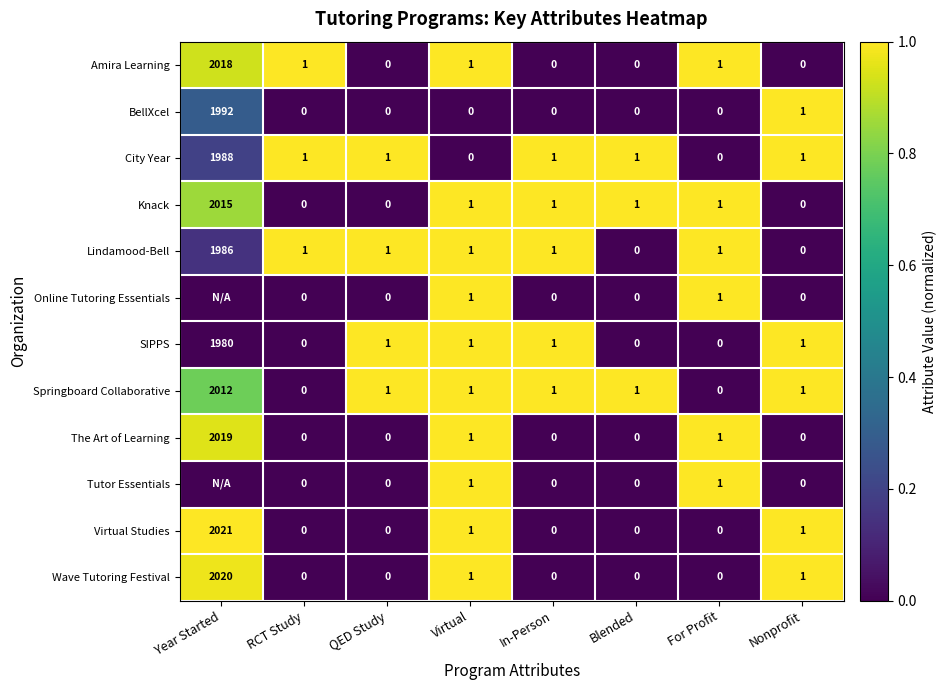

Count the number of data series in this chart.

12